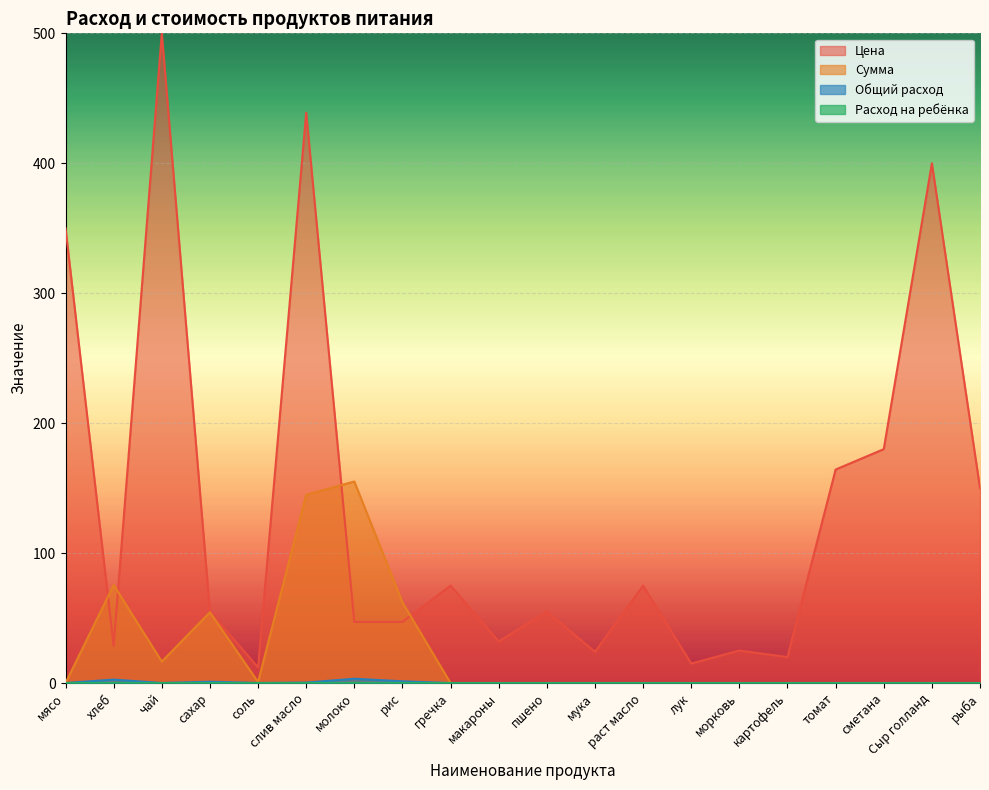

Is it true that Сумма equals 54.0 at гречка?

False